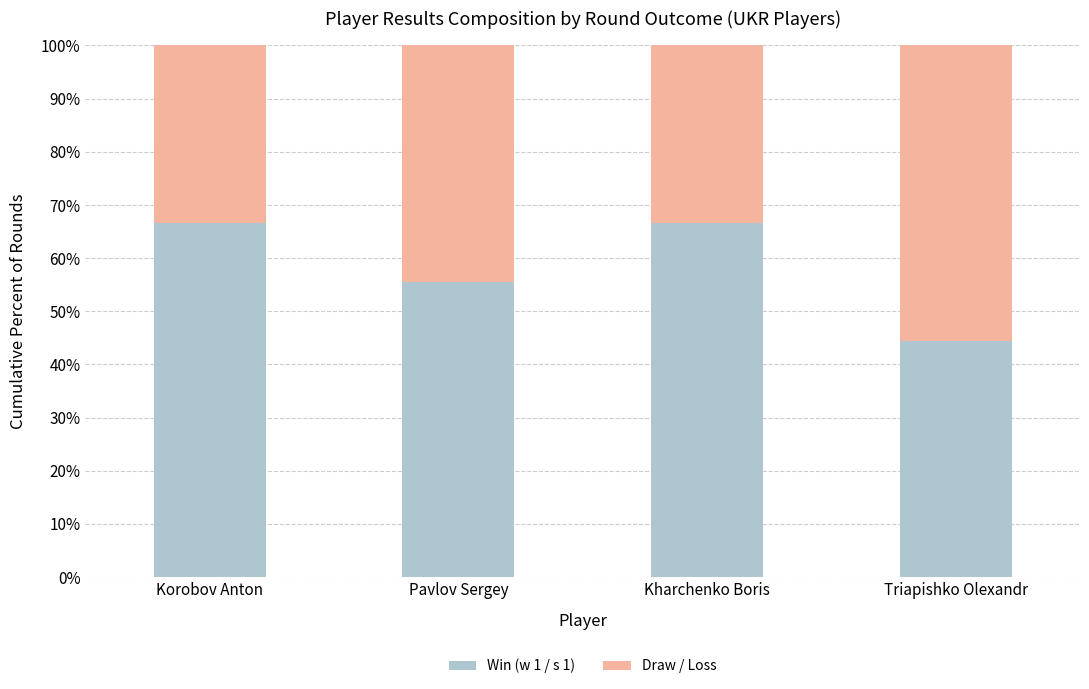

How many values in the Win (w 1 / s 1) series exceed 66?

2